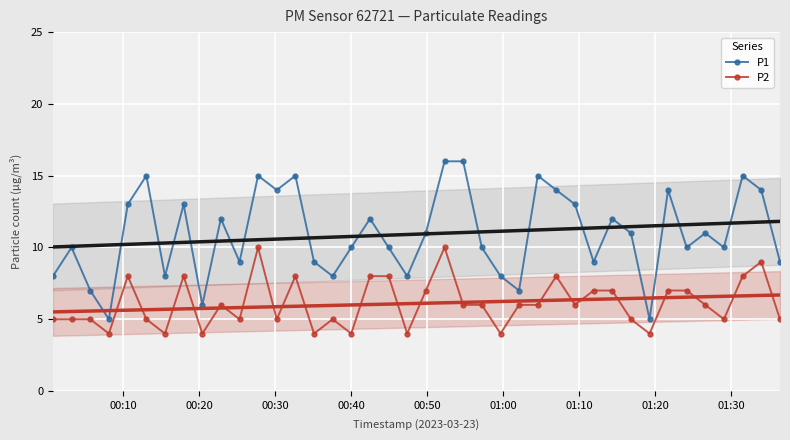

What is the minimum value for P2?

4